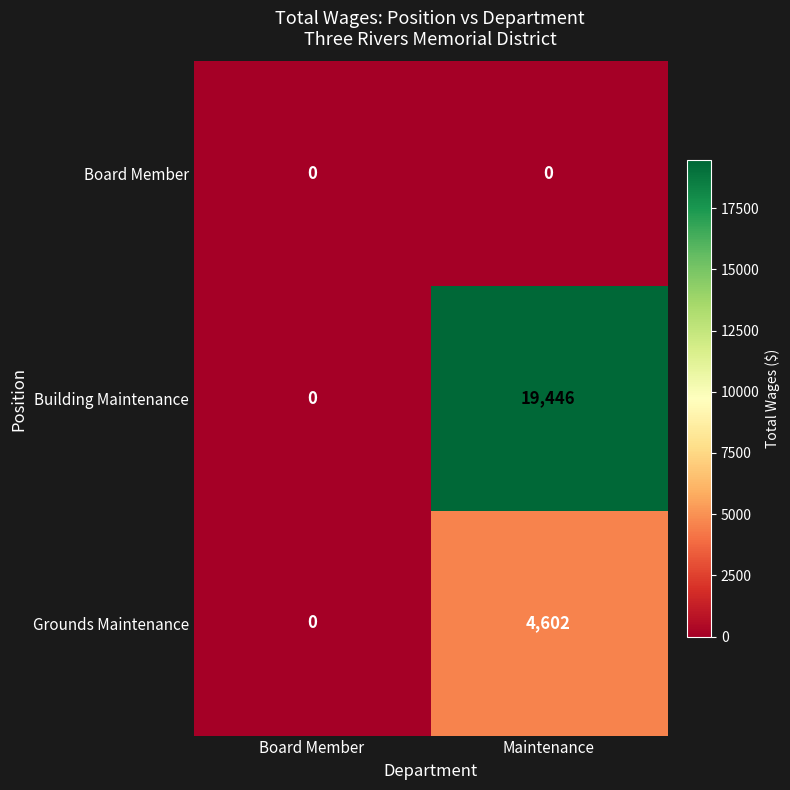

True or false: Building Maintenance has a value of 19446 at Maintenance.

True